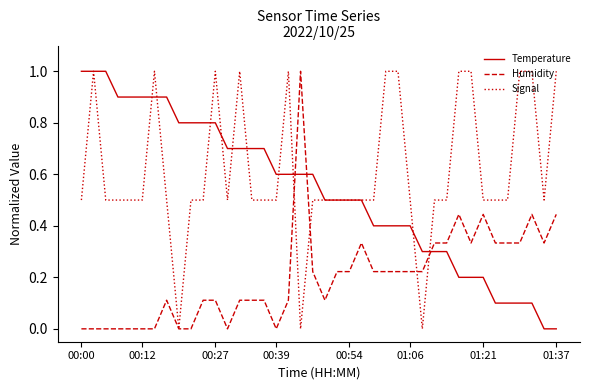

What is the average value of the Temperature series?

0.5